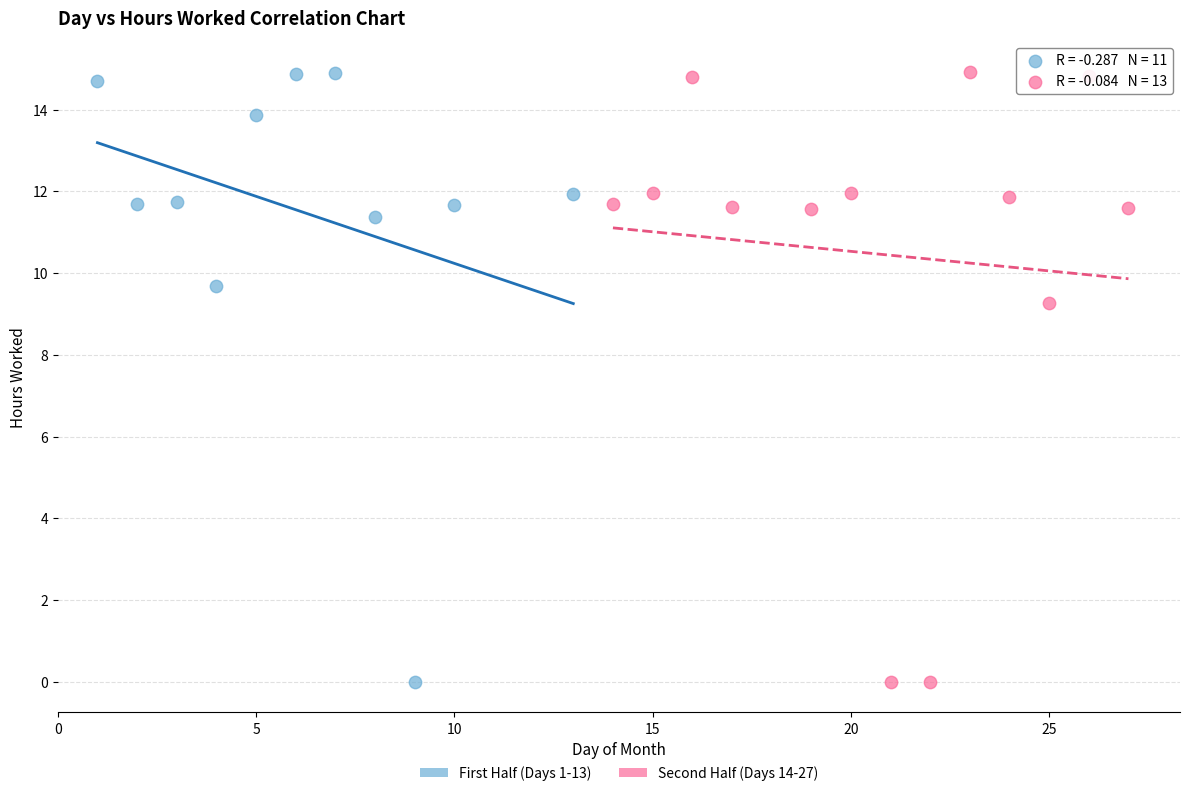

What are all the series names shown in the legend?

First Half (Days 1-13), Second Half (Days 14-27)